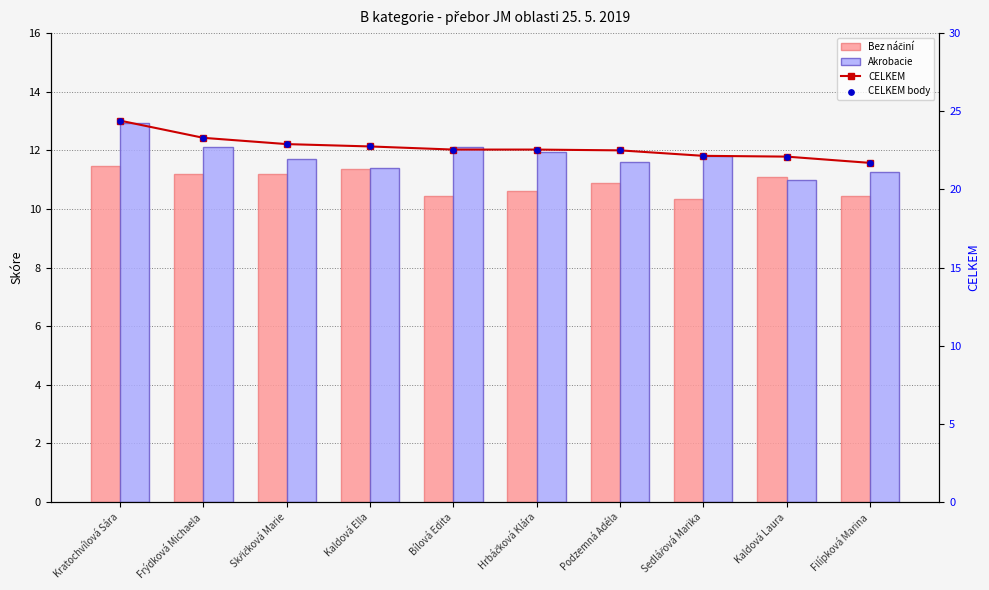

At how many categories does at least one series exceed 21?

10